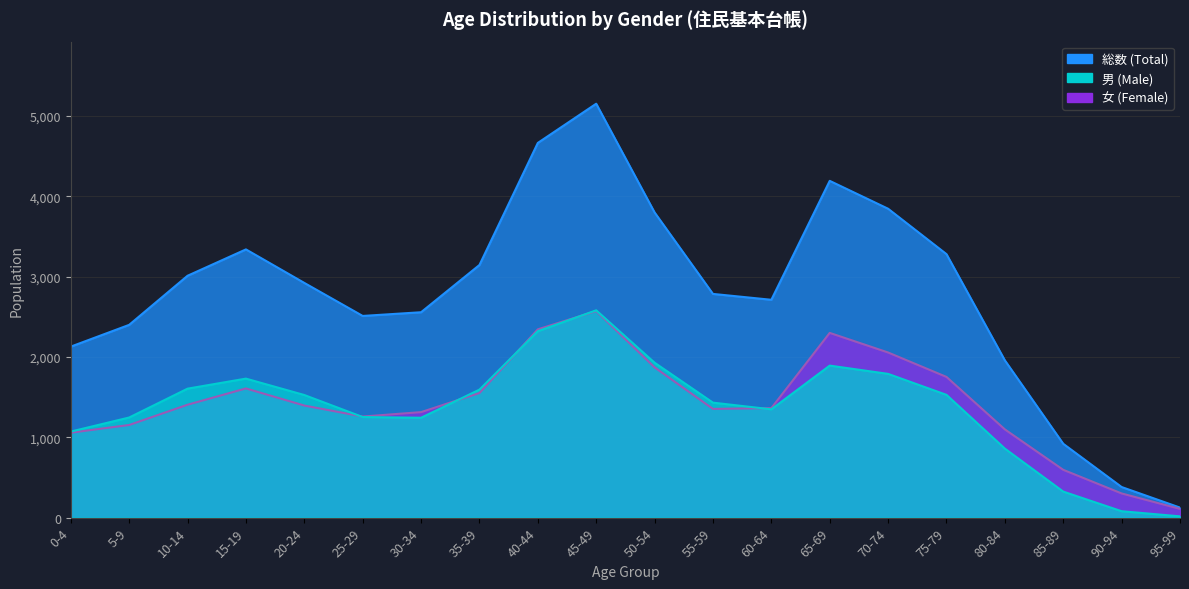

The 女 (Female) series shows 2055 at 70-74. True or false?

True